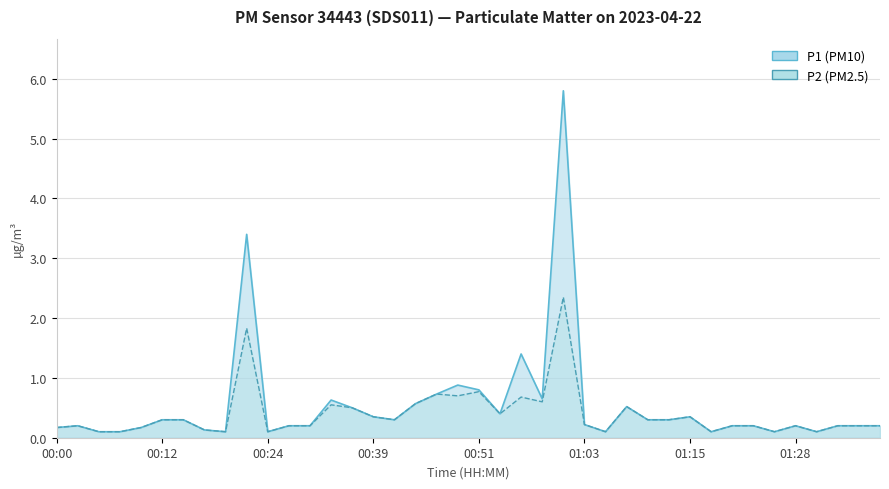

Reading left to right, extract all data points from this chart.

P1: 0.2	0.2	0.1	0.1	0.2	0.3	0.3	0.1	0.1	3.4	0.1	0.2	0.2	0.6	0.5	0.3	0.3	0.6	0.7	0.9	0.8	0.4	1.4	0.7	5.8	0.2	0.1	0.5	0.3	0.3	0.3	0.1	0.2	0.2	0.1	0.2	0.1	0.2	0.2	0.2
P2: 0.2	0.2	0.1	0.1	0.2	0.3	0.3	0.1	0.1	1.8	0.1	0.2	0.2	0.6	0.5	0.3	0.3	0.6	0.7	0.7	0.8	0.4	0.7	0.6	2.4	0.2	0.1	0.5	0.3	0.3	0.3	0.1	0.2	0.2	0.1	0.2	0.1	0.2	0.2	0.2